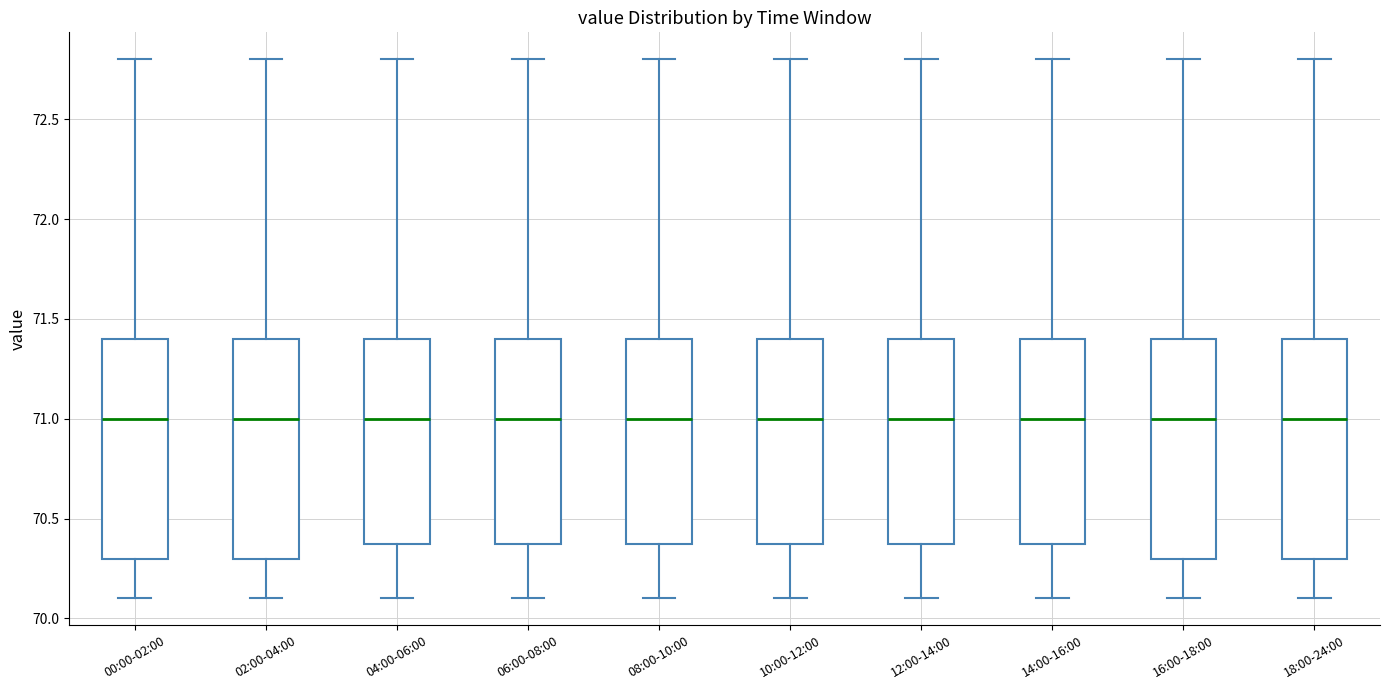

Reading left to right, read every box against the y-axis: the position of its median line, the range the box covers, and the ends of its whiskers. The values are not printed on the chart, so give them approximately, as read against the axis.

00:00-02:00: median 71.0, box 70.3 to 71.4, whiskers 70.1 to 72.8
02:00-04:00: median 71.0, box 70.3 to 71.4, whiskers 70.1 to 72.8
04:00-06:00: median 71.0, box 70.4 to 71.4, whiskers 70.1 to 72.8
06:00-08:00: median 71.0, box 70.4 to 71.4, whiskers 70.1 to 72.8
08:00-10:00: median 71.0, box 70.4 to 71.4, whiskers 70.1 to 72.8
10:00-12:00: median 71.0, box 70.4 to 71.4, whiskers 70.1 to 72.8
12:00-14:00: median 71.0, box 70.4 to 71.4, whiskers 70.1 to 72.8
14:00-16:00: median 71.0, box 70.4 to 71.4, whiskers 70.1 to 72.8
16:00-18:00: median 71.0, box 70.3 to 71.4, whiskers 70.1 to 72.8
18:00-24:00: median 71.0, box 70.3 to 71.4, whiskers 70.1 to 72.8